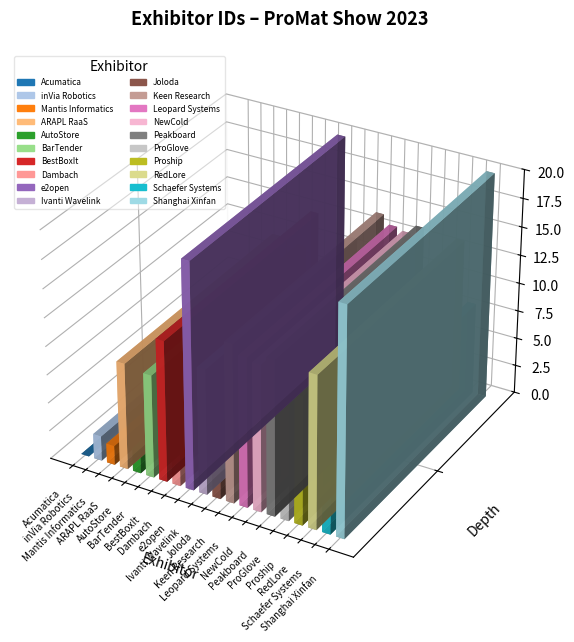

What is the label of the 15th bar from the right?

BarTender